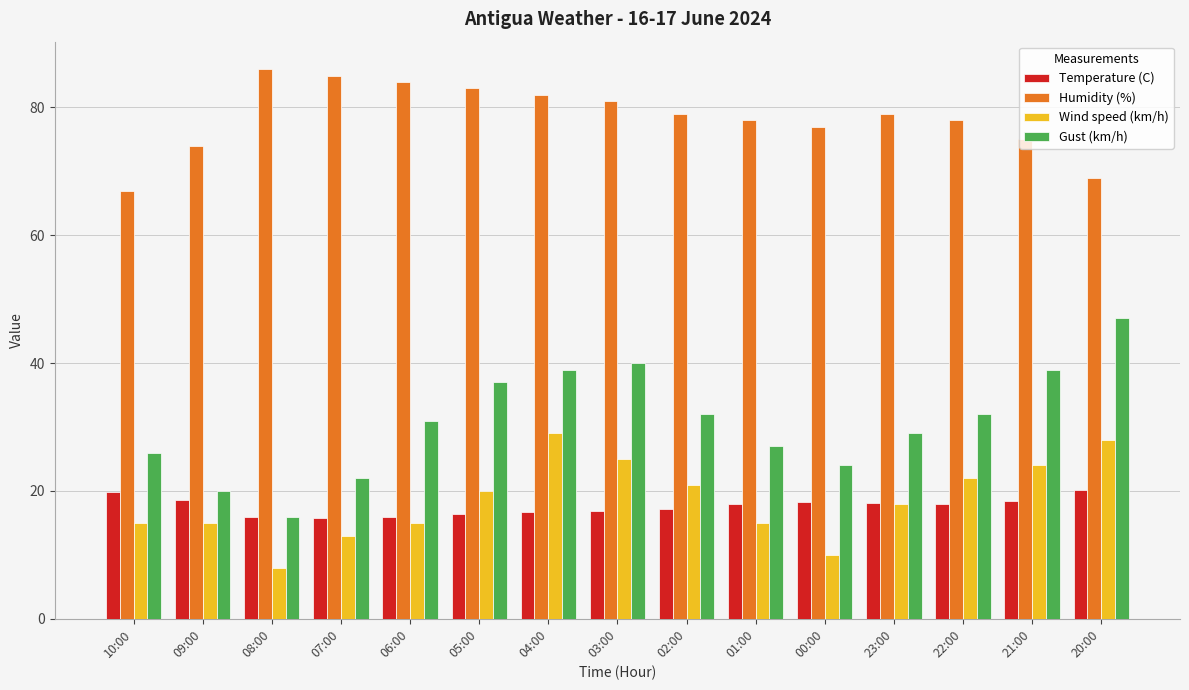

What is the value of the Gust (km/h) bar at the 13th from the left?

32.0